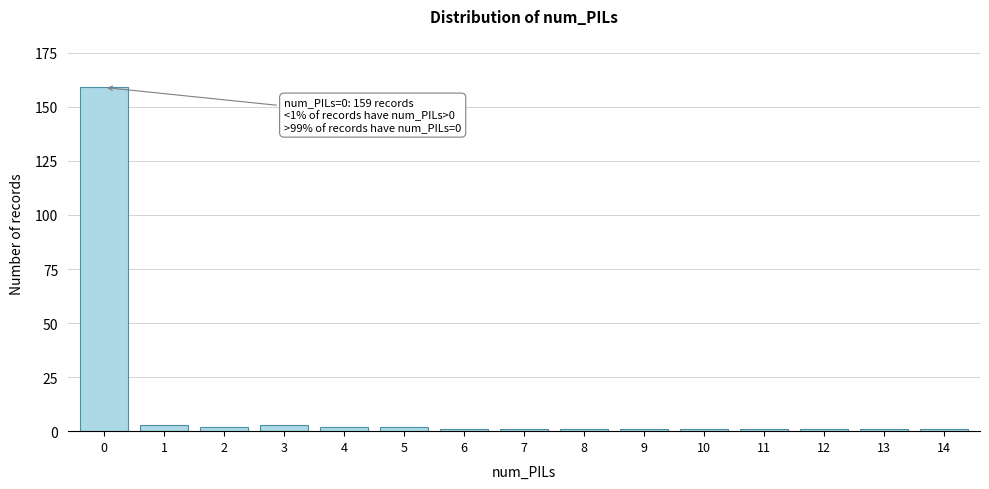

Reading left to right, transcribe all the data shown in this chart.

0=159	1=3	2=2	3=3	4=2	5=2	6=1	7=1	8=1	9=1	10=1	11=1	12=1	13=1	14=1